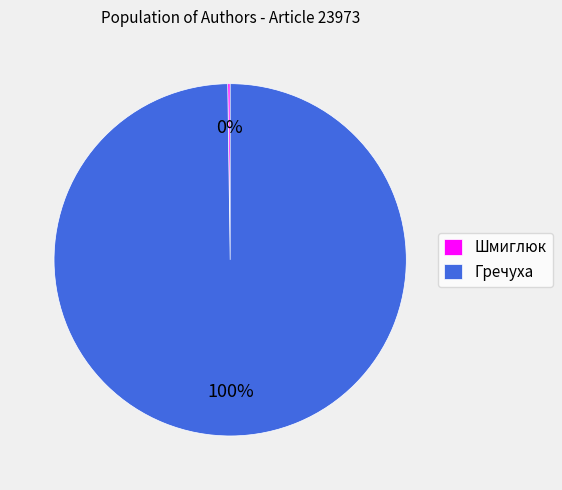

Is Гречуха the majority of the pie?

Yes